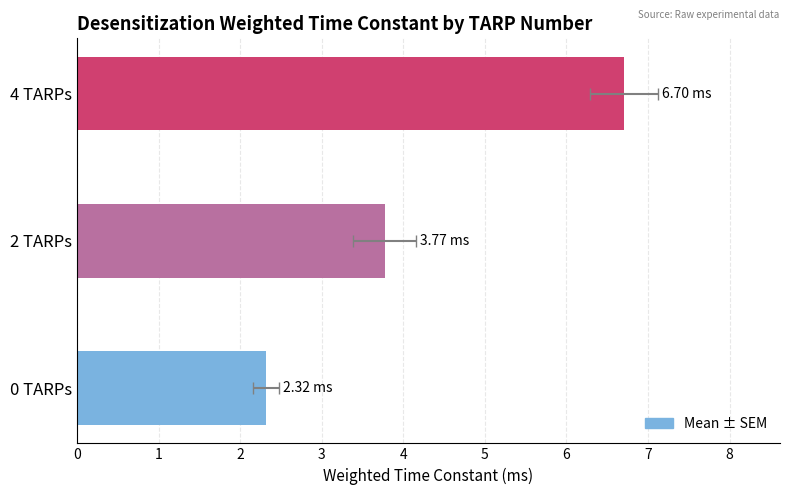

How many categories are shown in the chart?

3